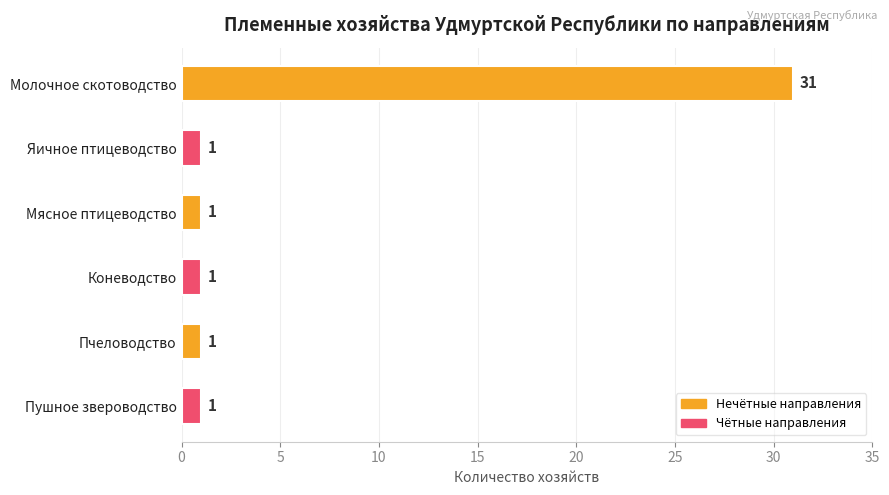

Approximately how many times larger is the value at Молочное скотоводство compared to Коневодство?

31.0